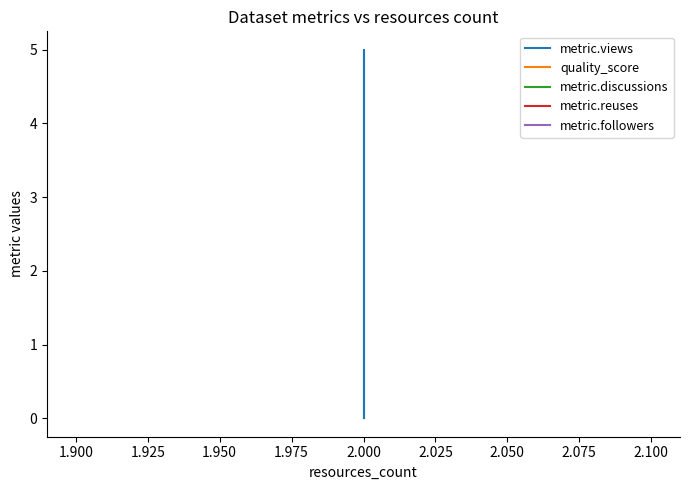

Count the number of data series in this chart.

5